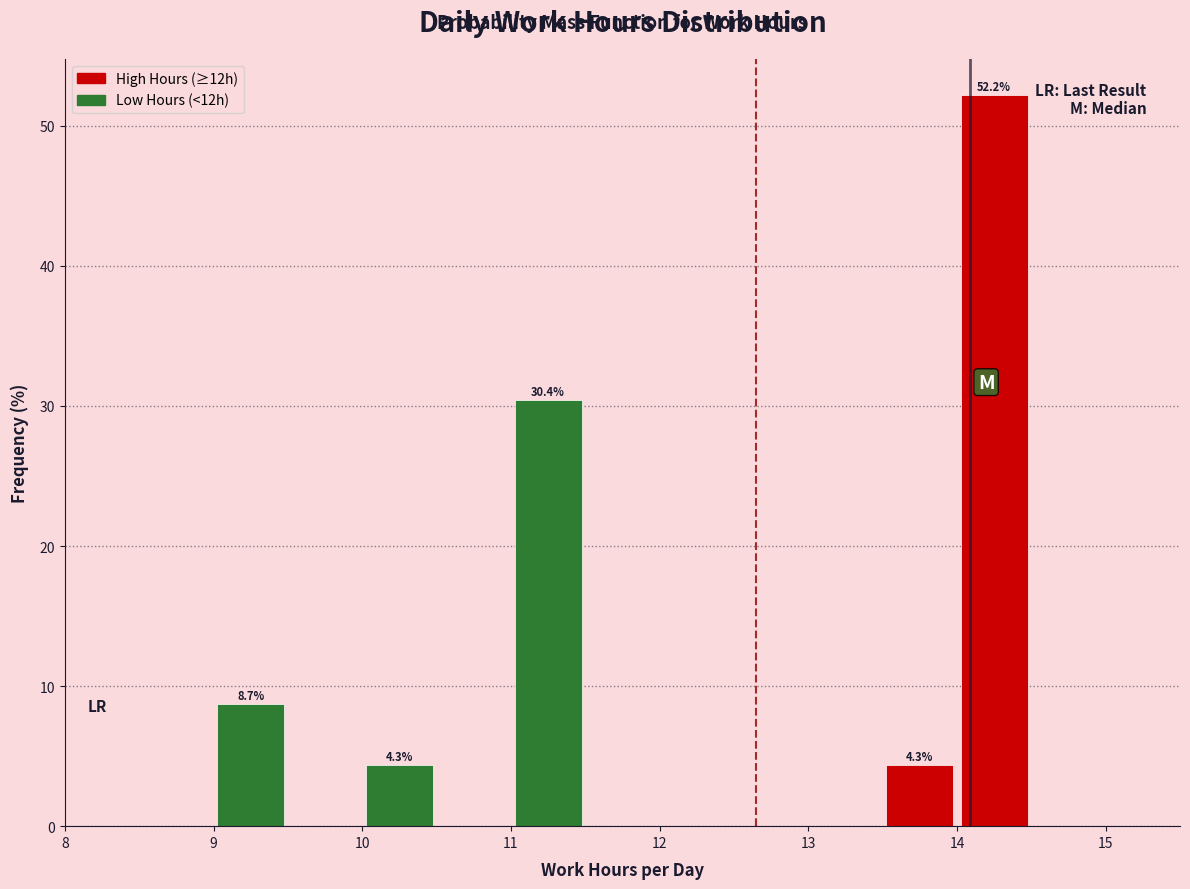

Which range on the x-axis has the tallest bar?

14.0 to 14.5